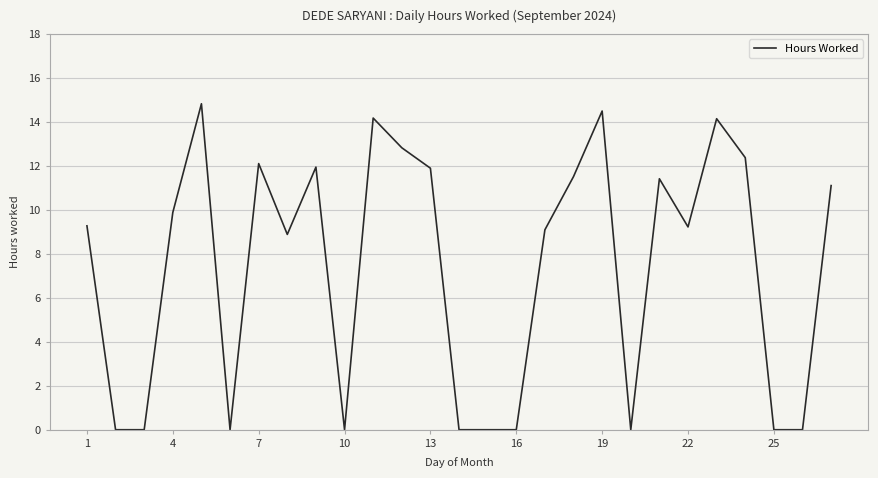

What is the difference between the maximum and minimum values?

14.8